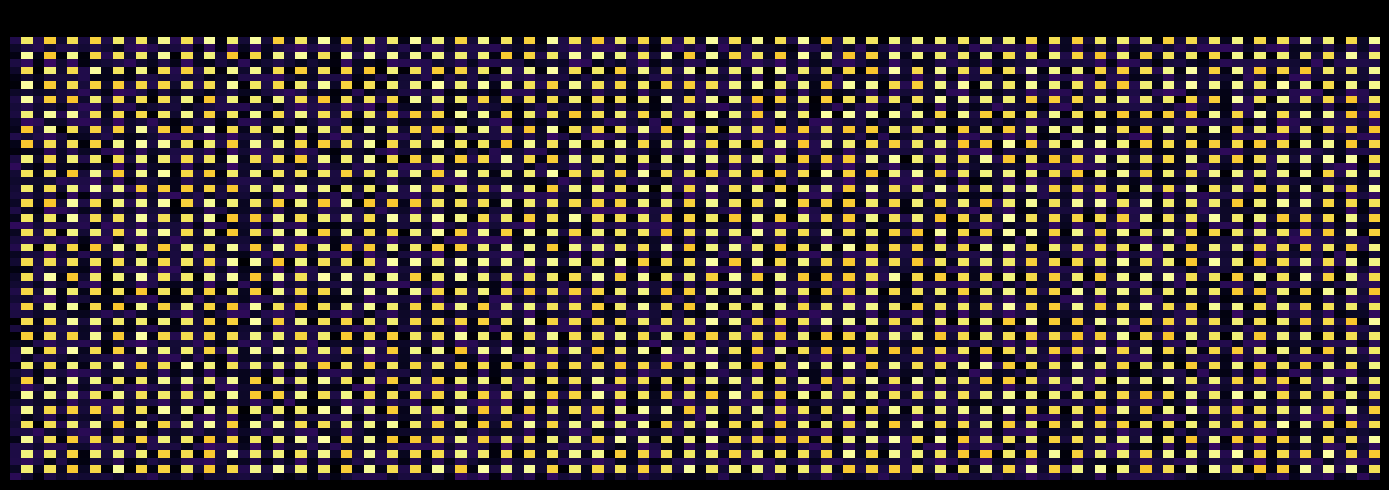

Reading left to right, what are all the values shown in this chart?

4b8b91960e59d95a078106abf9619e87d74bd27: -1	80
e48d1893989ebdc0da8eab19c42b3a222cd398f: 1	3